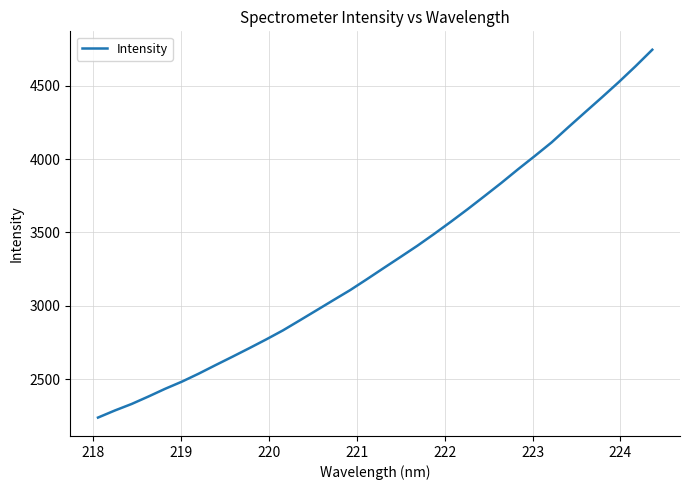

What is the difference between the maximum and minimum values?

2507.8